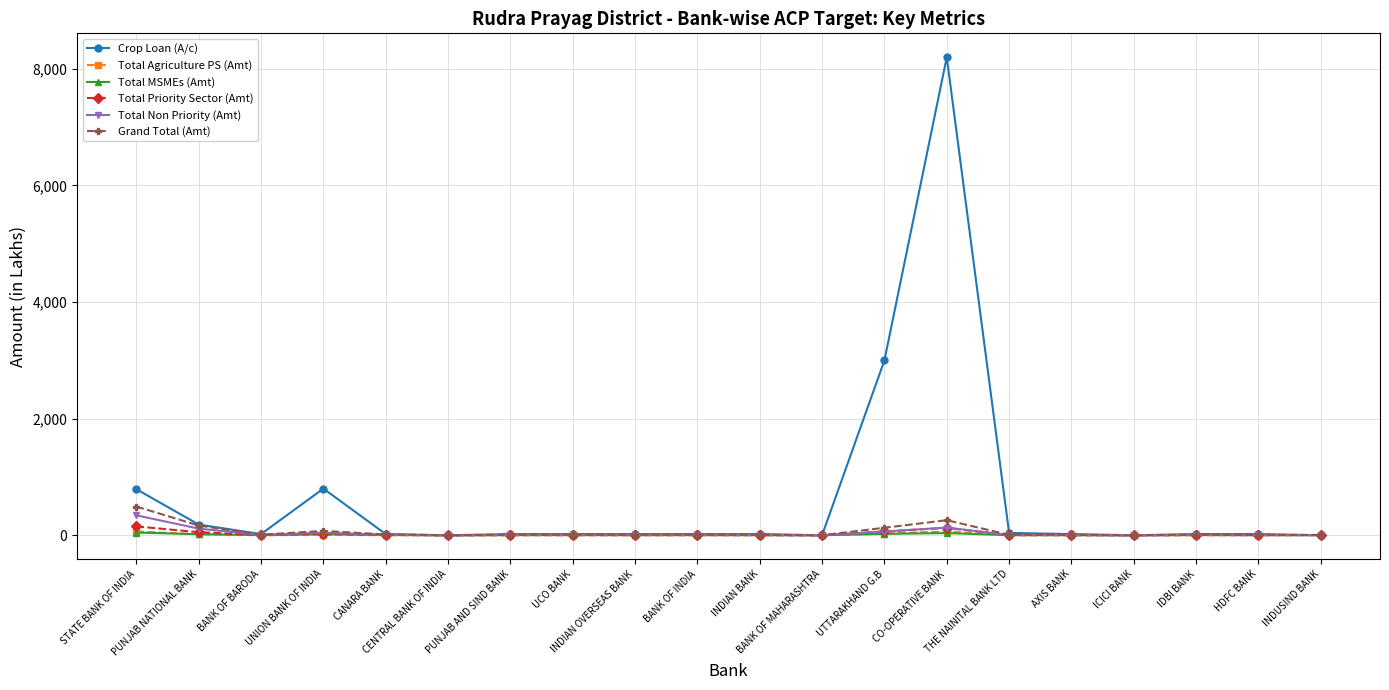

What is the spread (max minus min) of values at STATE BANK OF INDIA?

743.4